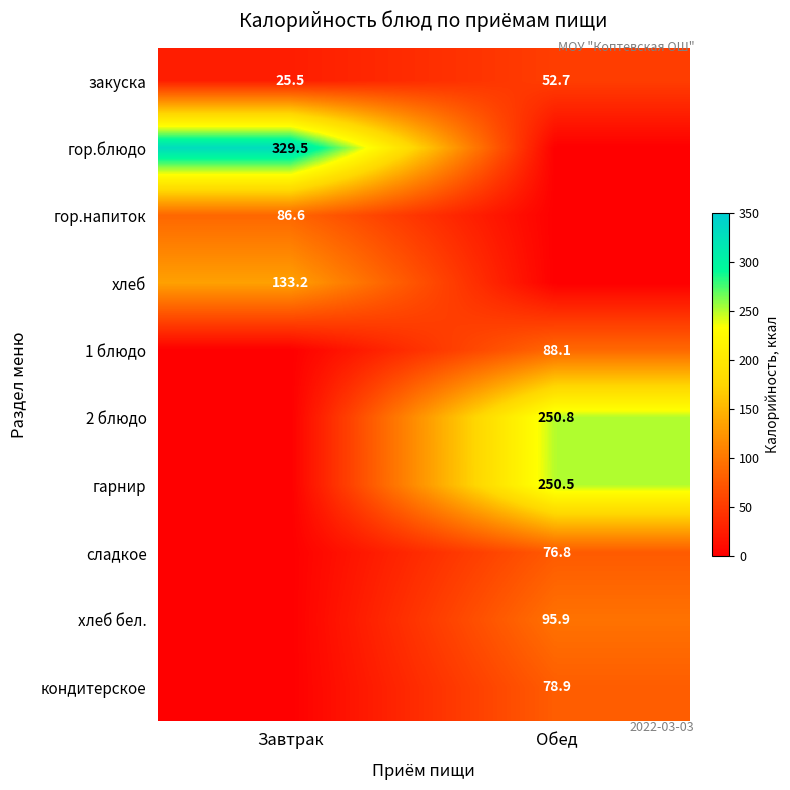

The value of закуска at Обед is 52.7. True or false?

True